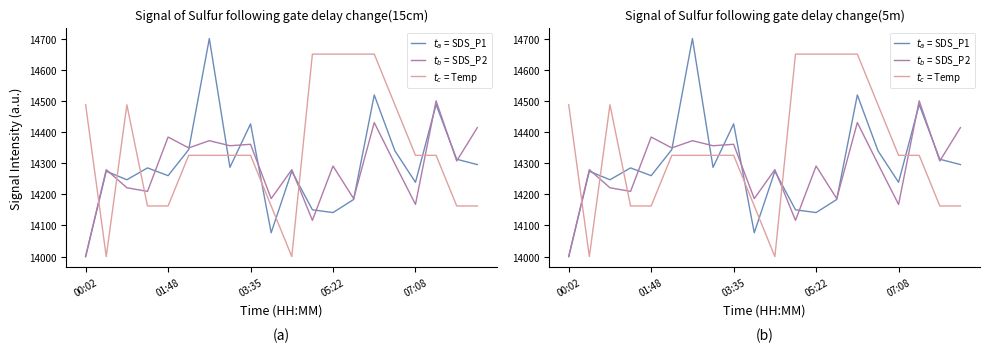

What position from the right is 01:48?

19